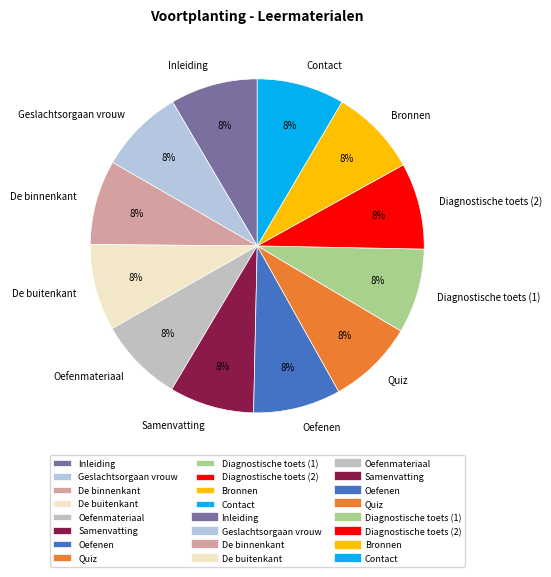

Do Quiz and Oefenen together represent more than half of the pie?

No